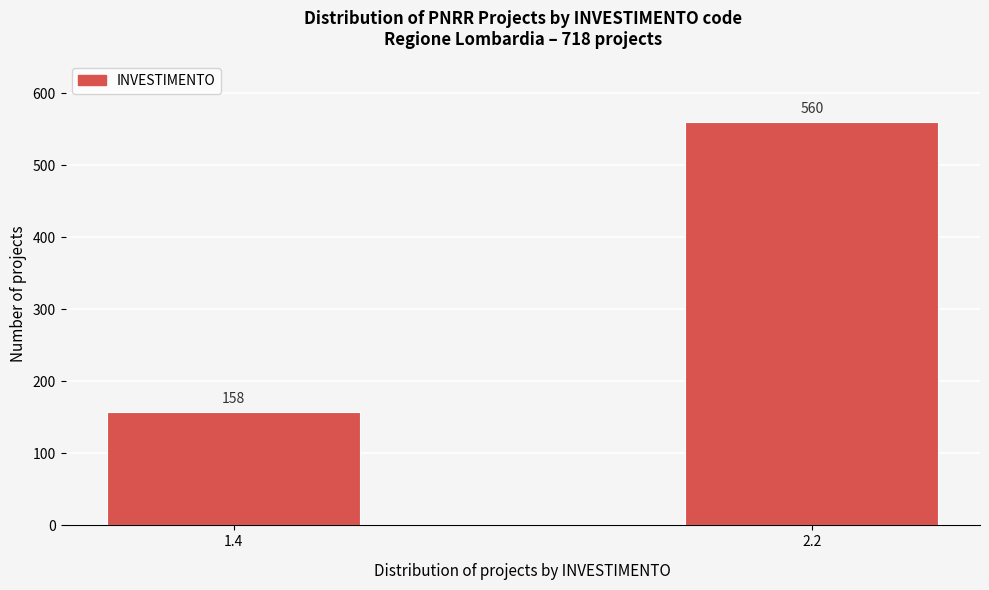

Reading left to right, what are all the values shown in this chart?

158	560